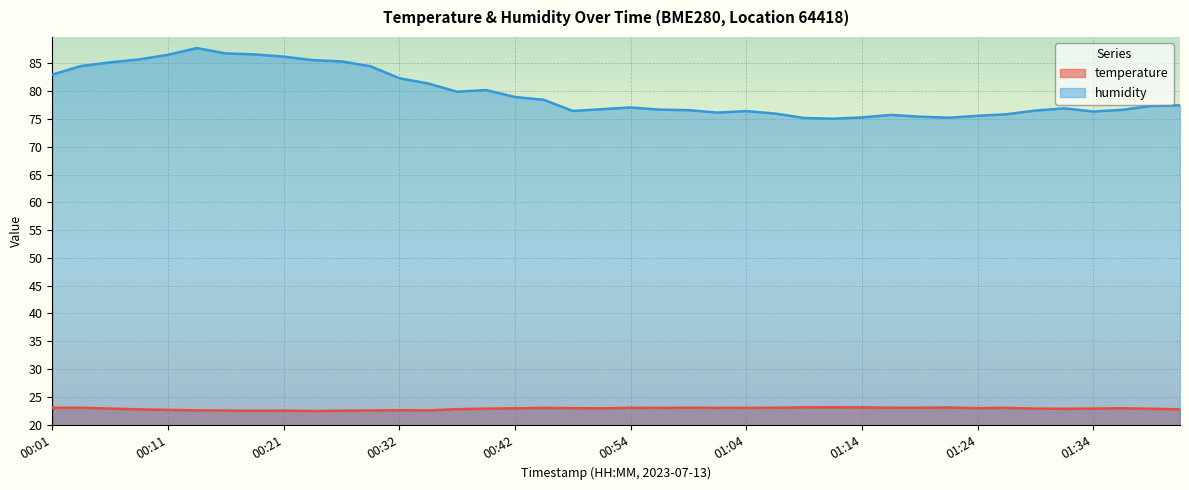

What is the value of the temperature point at the 20th from the left?

22.9